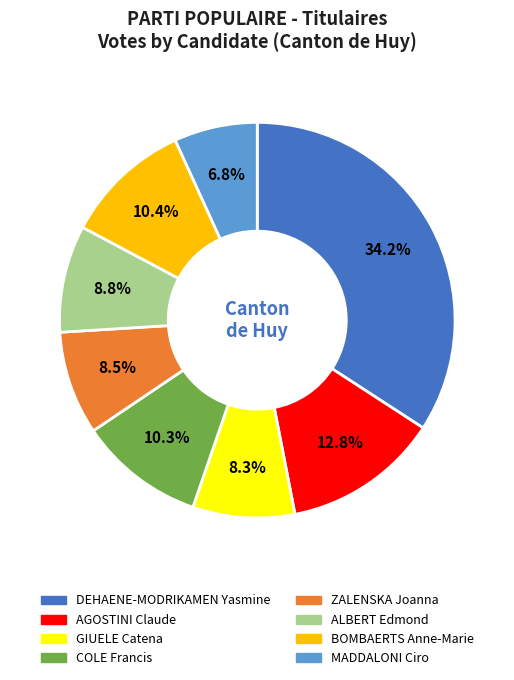

How many slices are in this pie chart?

8